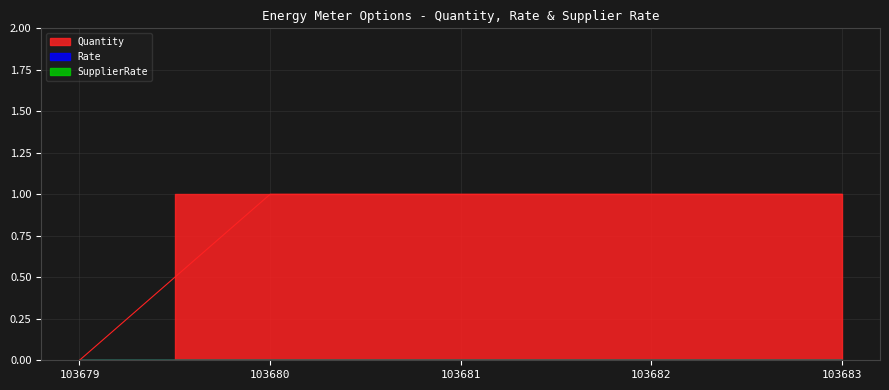

Rank the series at 103681 from lowest to highest value.

Rate, SupplierRate, Quantity